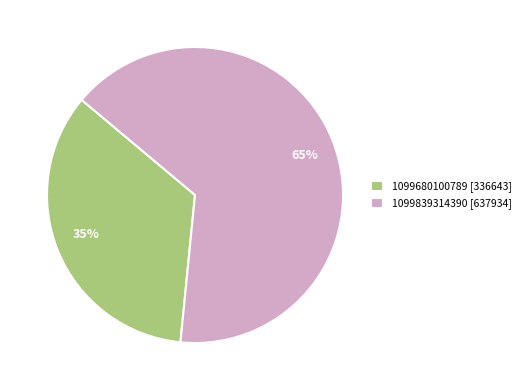

Between 1099839314390 and 1099680100789, which is larger?

1099839314390